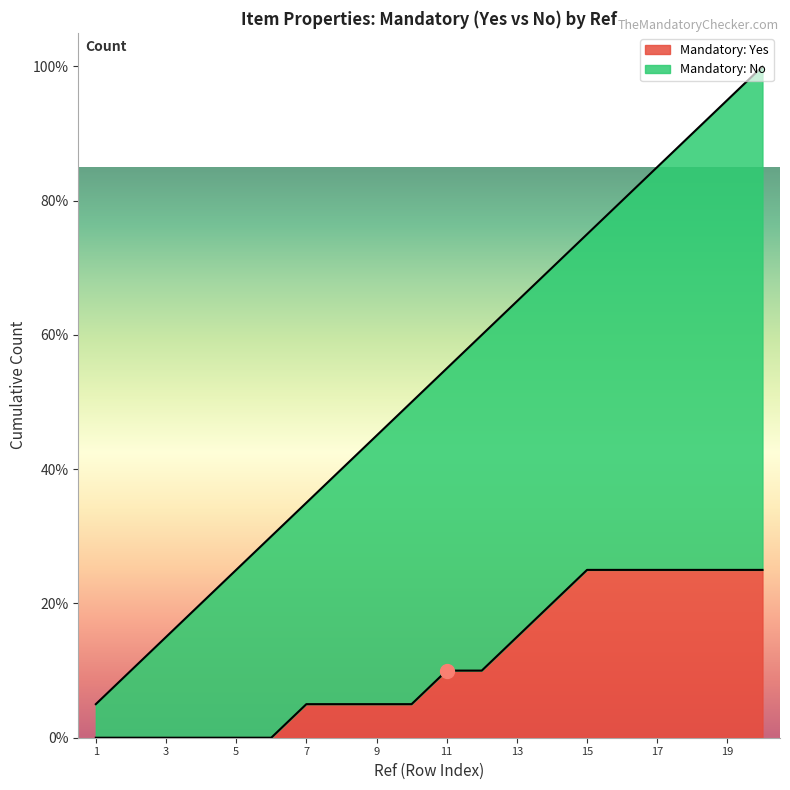

List the labels in order of value, smallest first.

1, 2, 3, 4, 5, 6, 7, 8, 9, 10, 11, 12, 13, 14, 15, 16, 17, 18, 19, 20